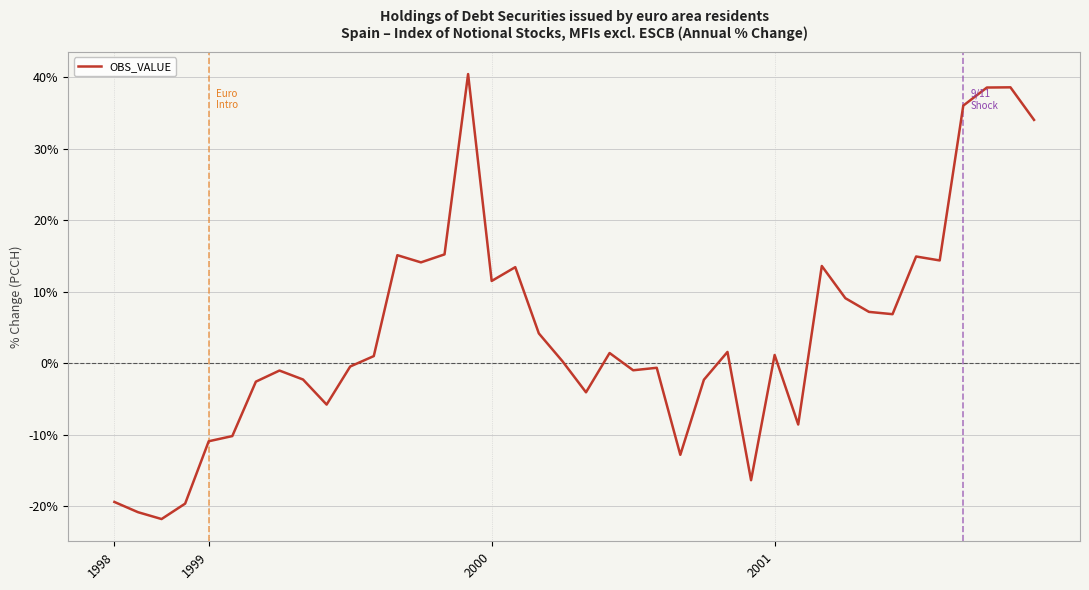

What is the difference between the maximum and minimum values?

62.2